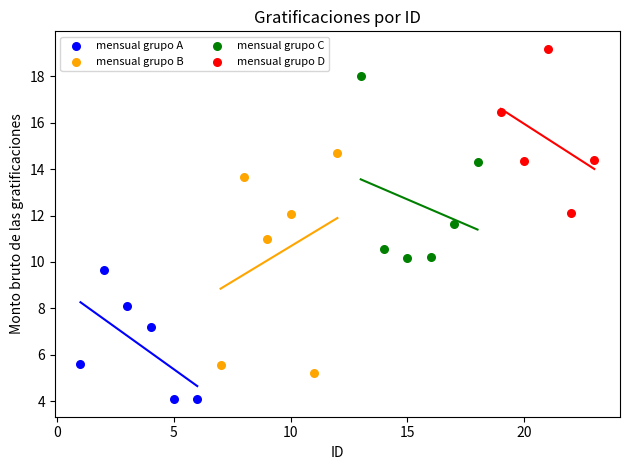

Which series has the widest spread of Y values?

mensual grupo B